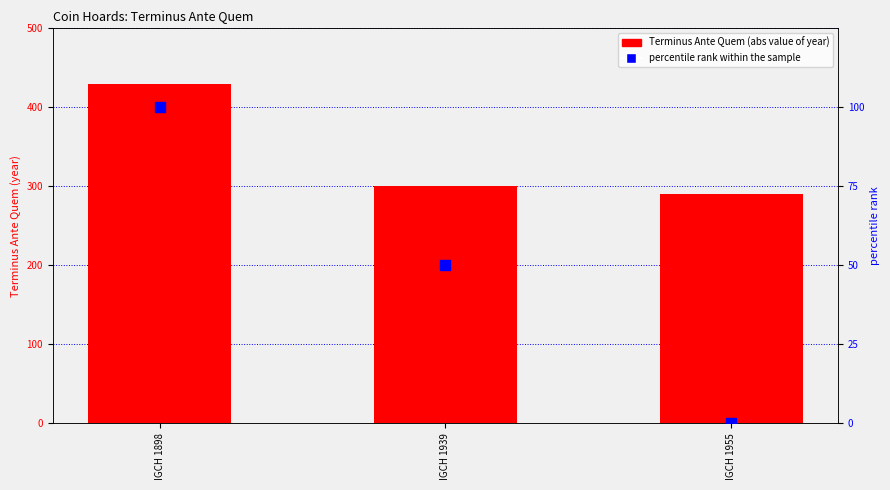

Which series contains the lowest Y value?

percentile rank within the sample